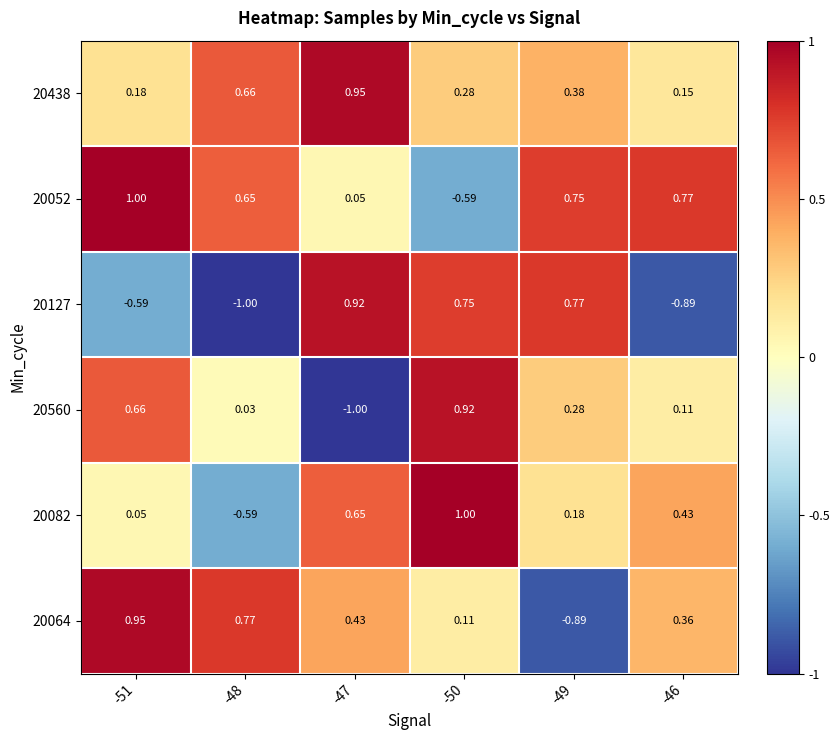

Is the value of 20082 at -47 greater than the value of 20052 at -51?

No